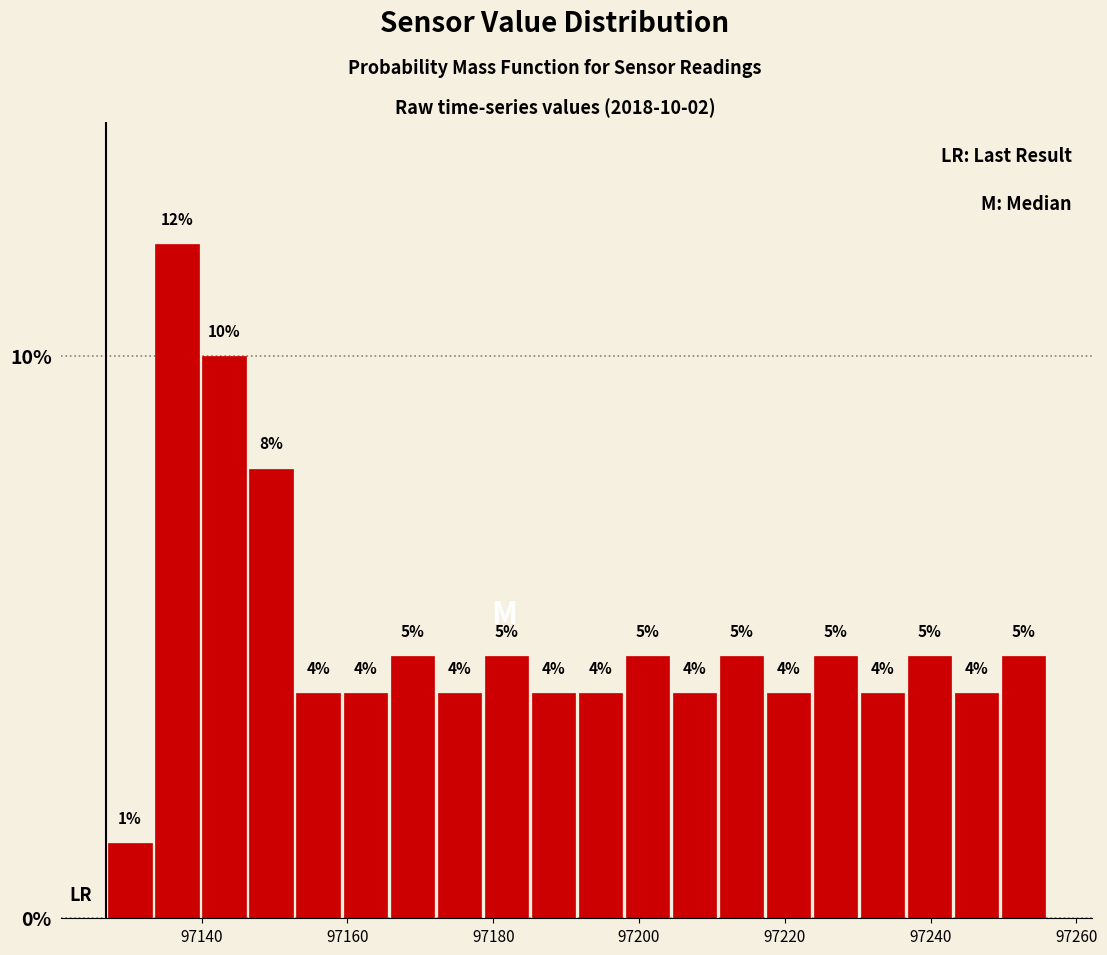

Around what value on the x-axis is the tallest bar? Give the approximate position of its centre, as read against the axis.

97136